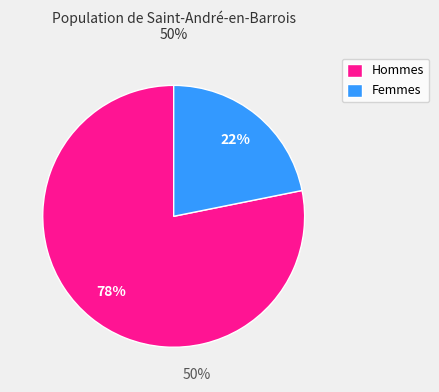

Which slice is the smallest?

Femmes